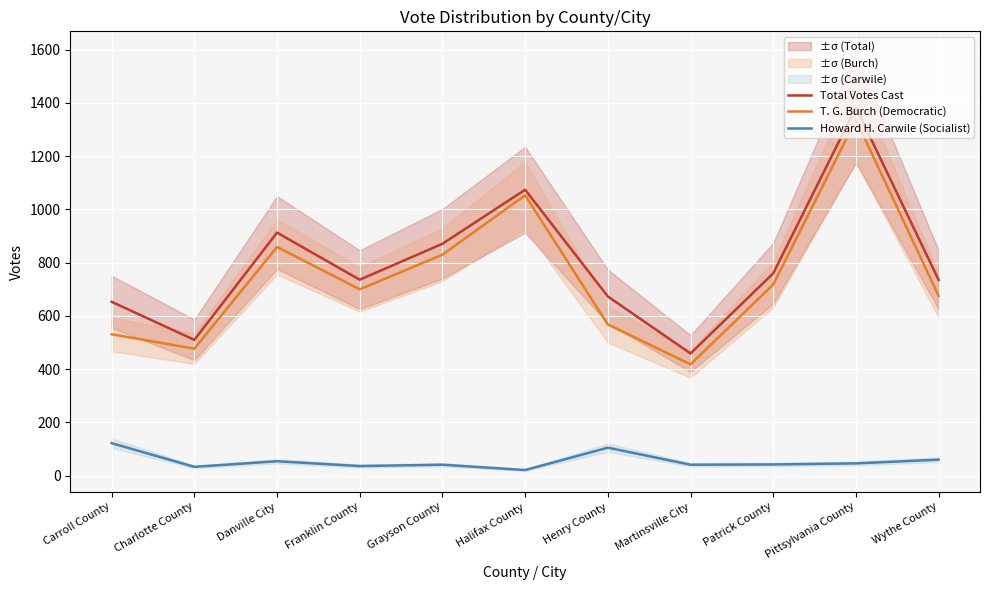

What is the label of the 9th point from the right?

Danville City